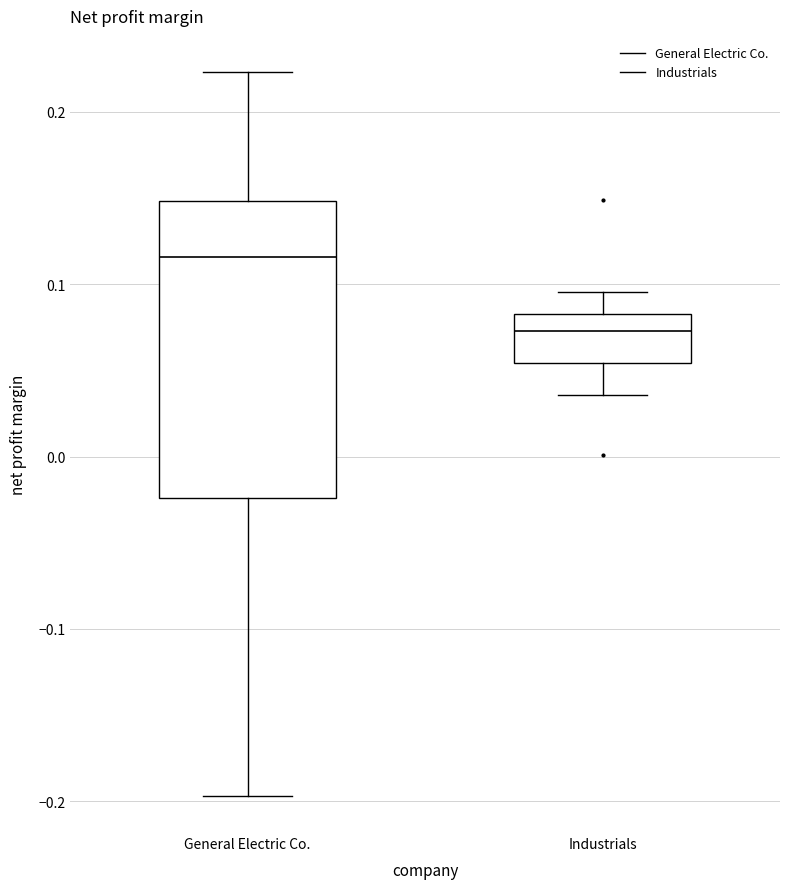

Reading left to right, transcribe this box plot: for each box, give where its median line is, the range the box spans, and where its two whiskers end, as read against the y-axis. The values are not printed on the chart, so give them approximately, as read against the axis.

General Electric Co.: median 0.12, box -0.02 to 0.15, whiskers -0.20 to 0.22
Industrials: median 0.07, box 0.05 to 0.08, whiskers 0.04 to 0.10